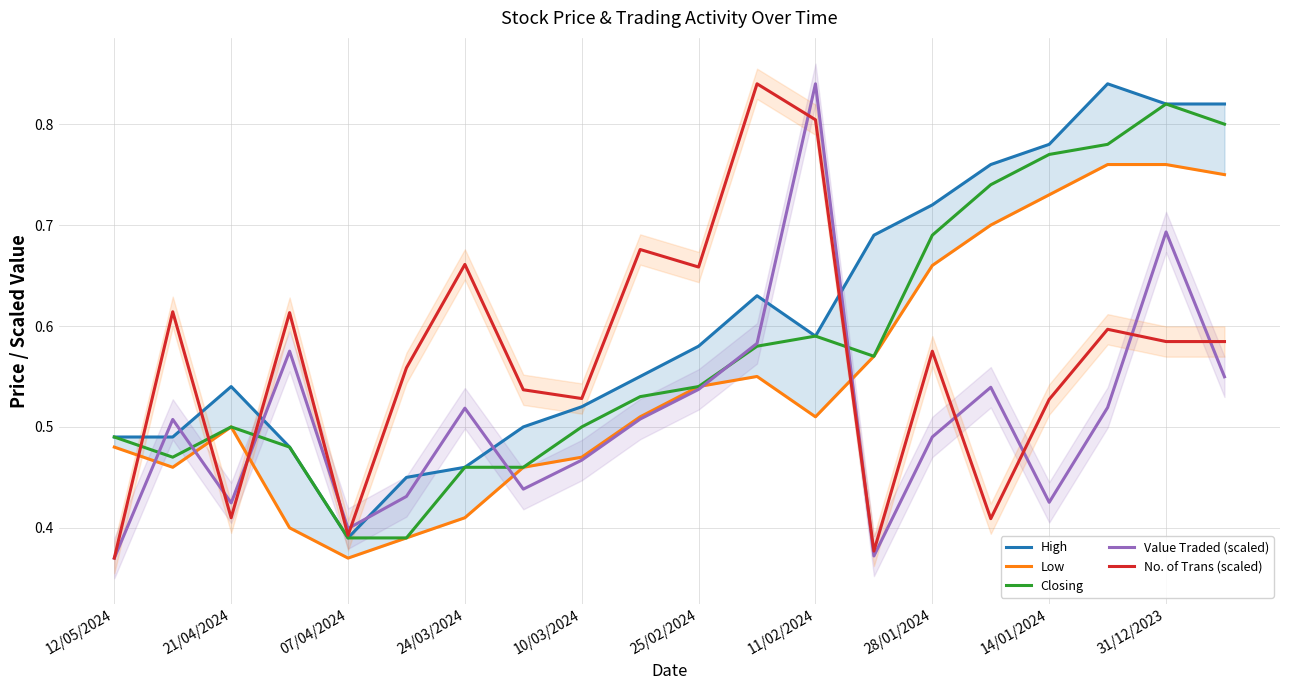

What is the difference between the maximum and minimum values in the Closing series?

0.4